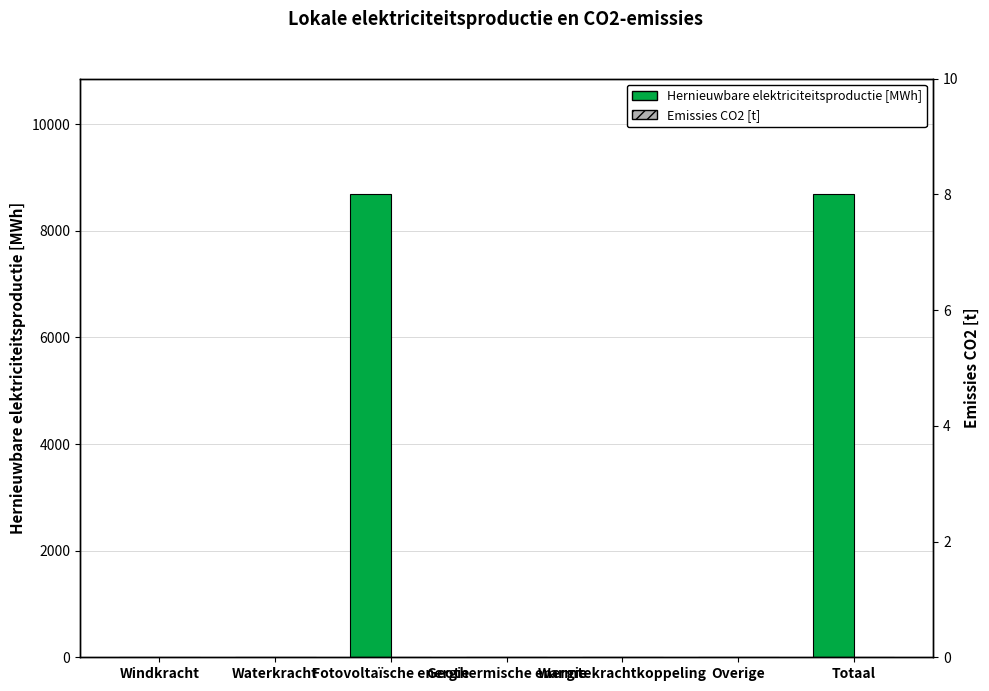

Reading left to right, what are all the values shown in this chart?

Hernieuwbare elektriciteitsproductie [MWh]: Windkracht=0.0	Waterkracht=0.0	Fotovoltaïsche energie=8687.3	Geothermische energie=0.0	Warmtekrachtkoppeling=0.0	Overige=0.0	Totaal=8687.3
Emissies CO2 [t]: Windkracht=0.0	Waterkracht=0.0	Fotovoltaïsche energie=0.0	Geothermische energie=0.0	Warmtekrachtkoppeling=0.0	Overige=0.0	Totaal=0.0